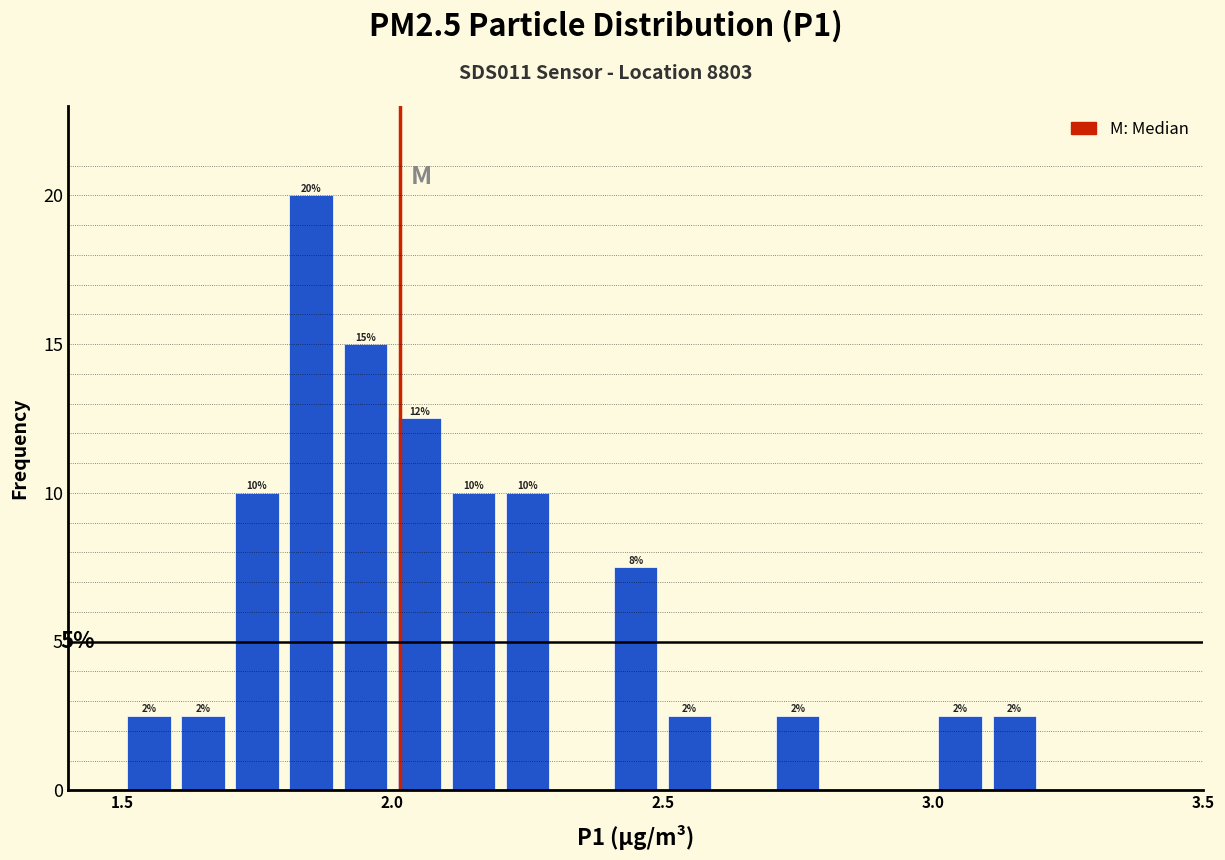

Read against the x-axis, roughly where is the centre of the tallest bar?

1.85